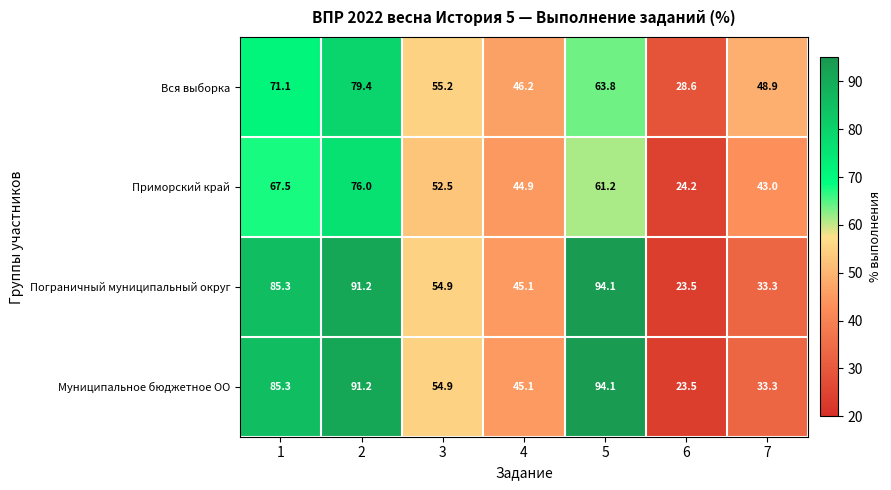

Which category has the lowest value in the Пограничный муниципальный округ series?

6